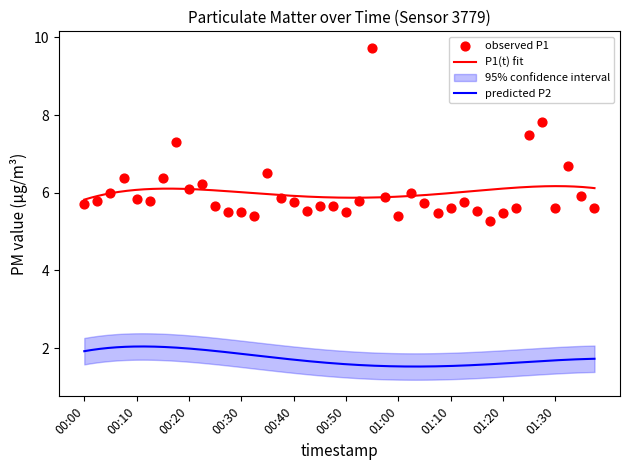

Between 00:57 and 01:12, which is larger?

00:57